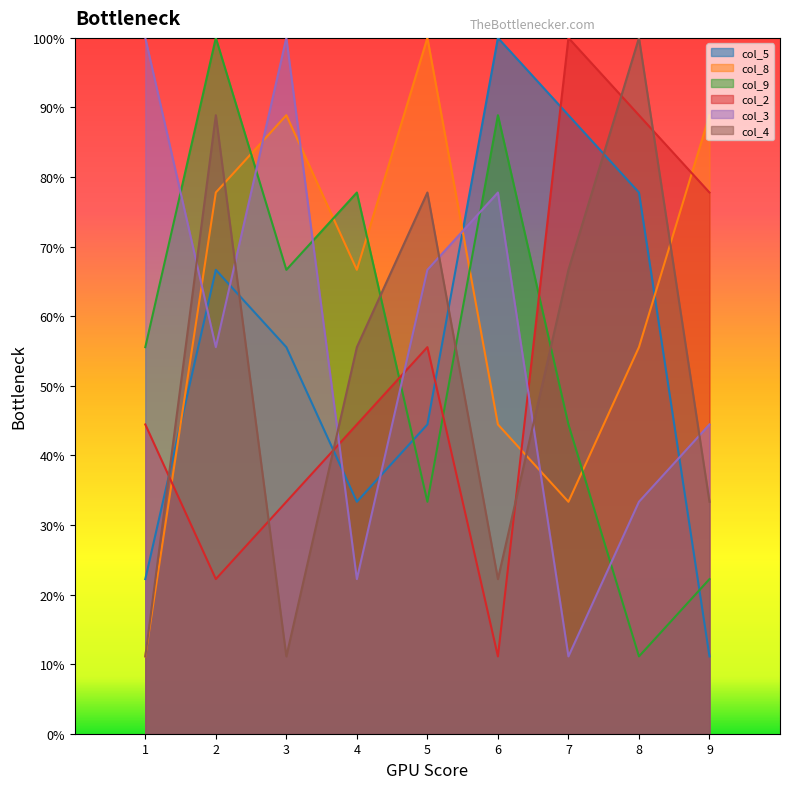

What are all the series names shown in the legend?

col_5, col_8, col_9, col_2, col_3, col_4